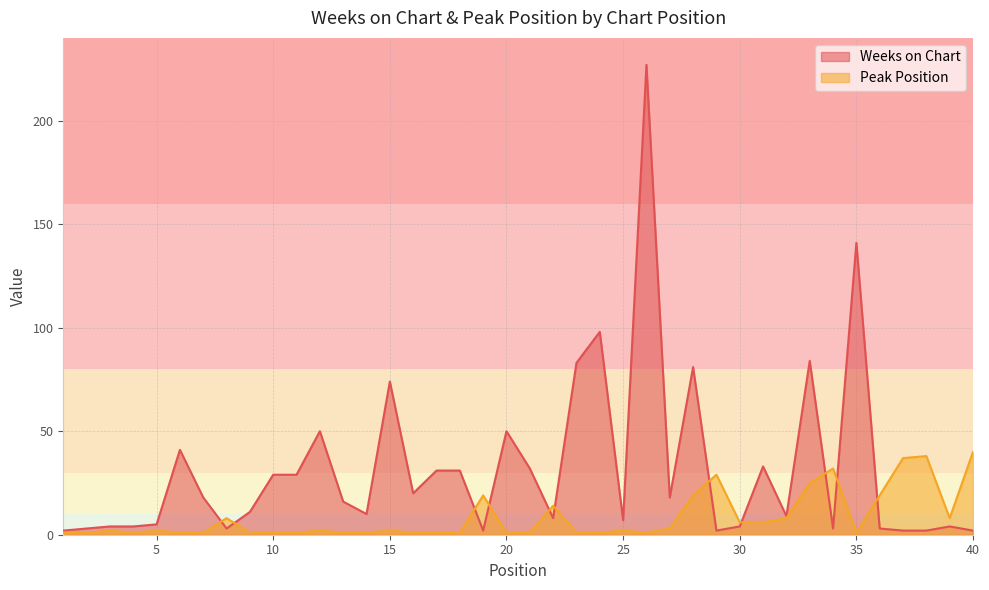

What is the total value across all series at 12?

52